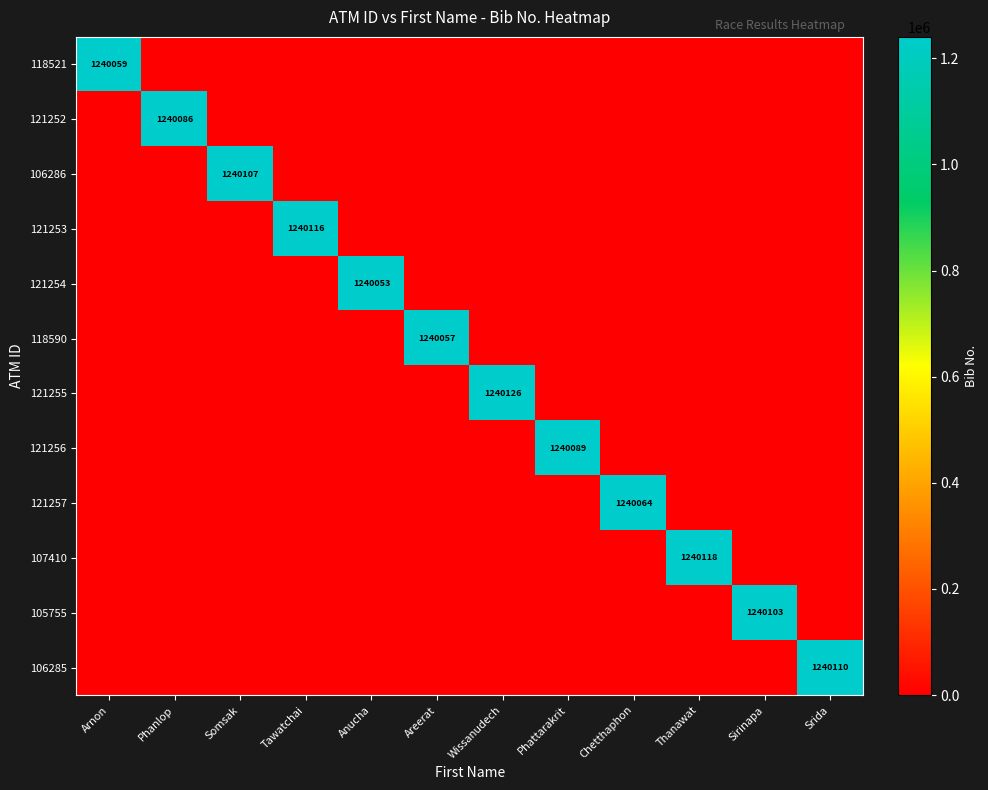

The 107410 series shows 1240118 at Thanawat. True or false?

True